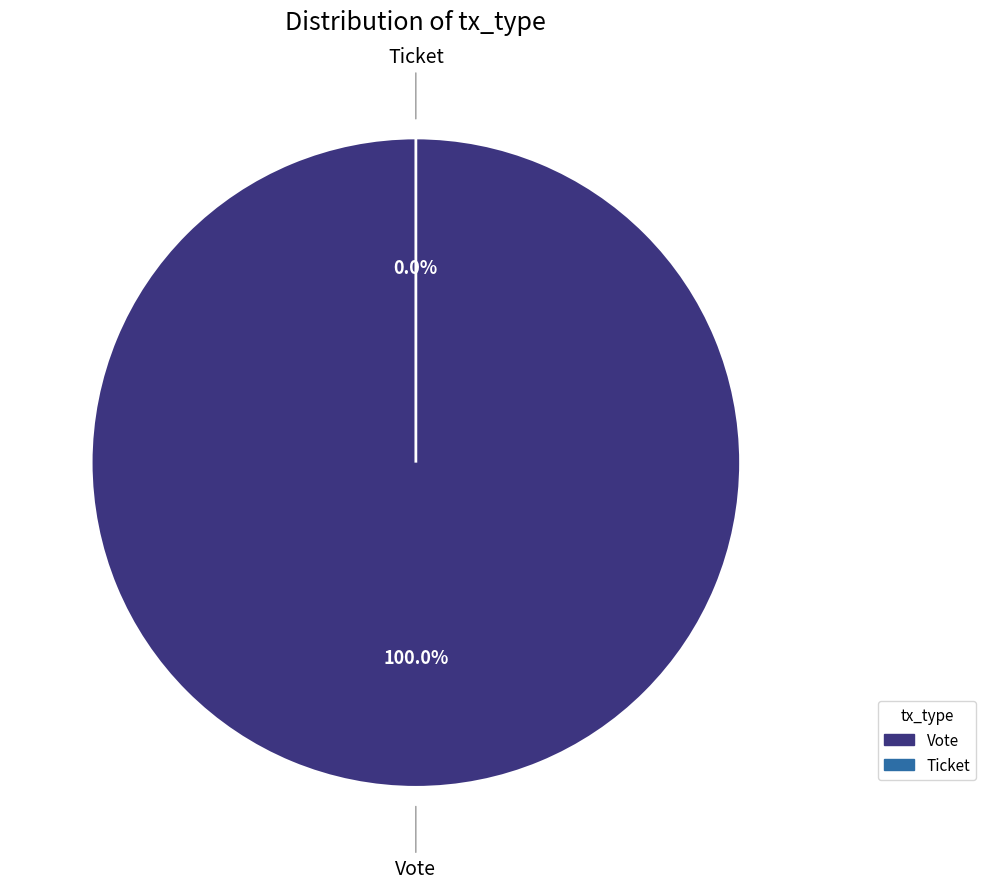

What percentage is NOT represented by Ticket?

100.0%